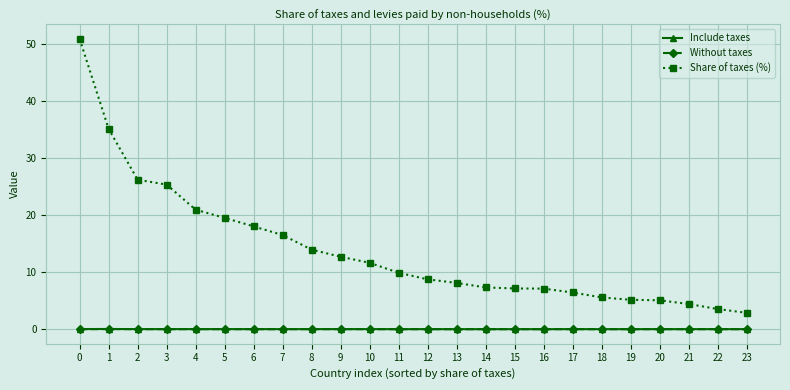

True or false: Share of taxes (%) and Without taxes cross at least once.

False